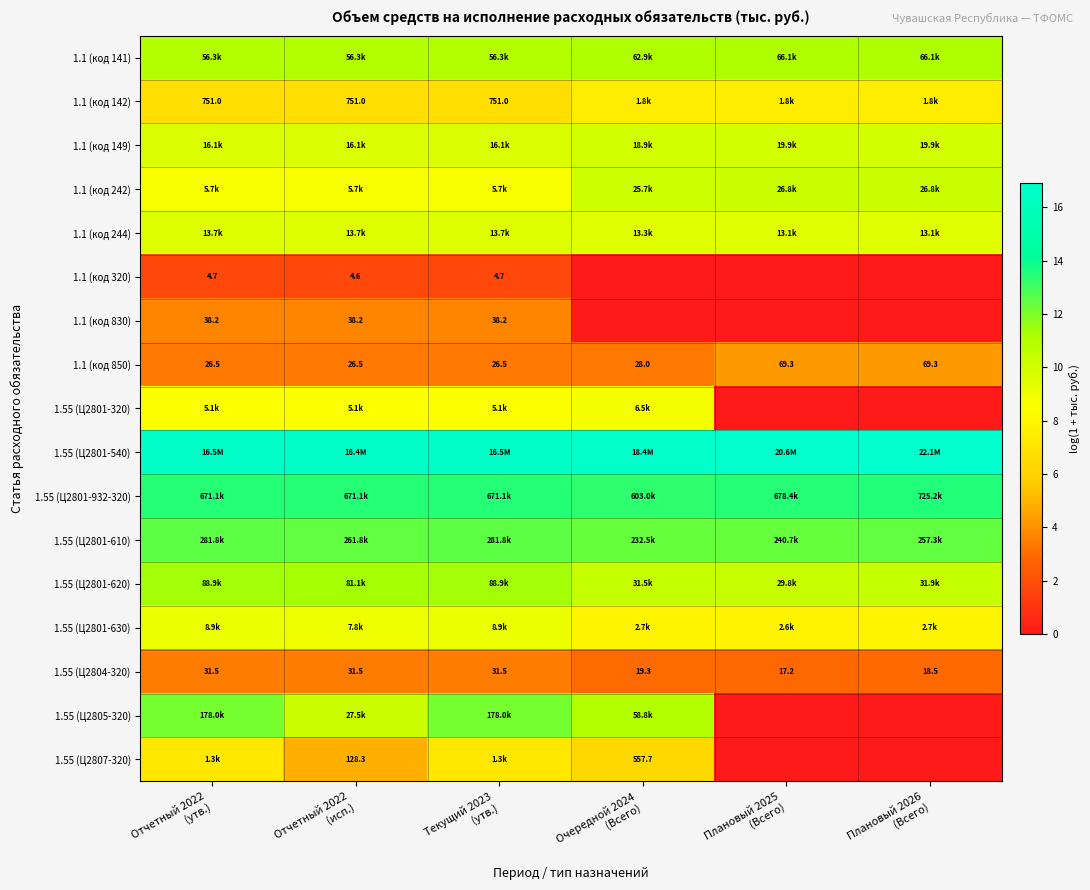

What is the difference between the maximum and minimum values in the 1.55 (Ц2801-610) series?

0.2